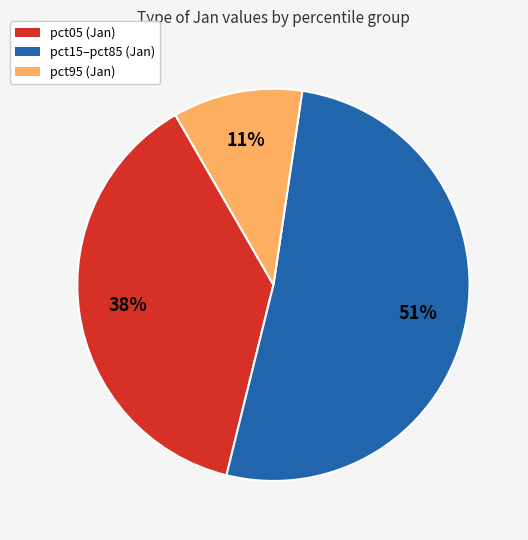

To the nearest percent, what percentage of the pie is pct15–pct85 (Jan)?

51%